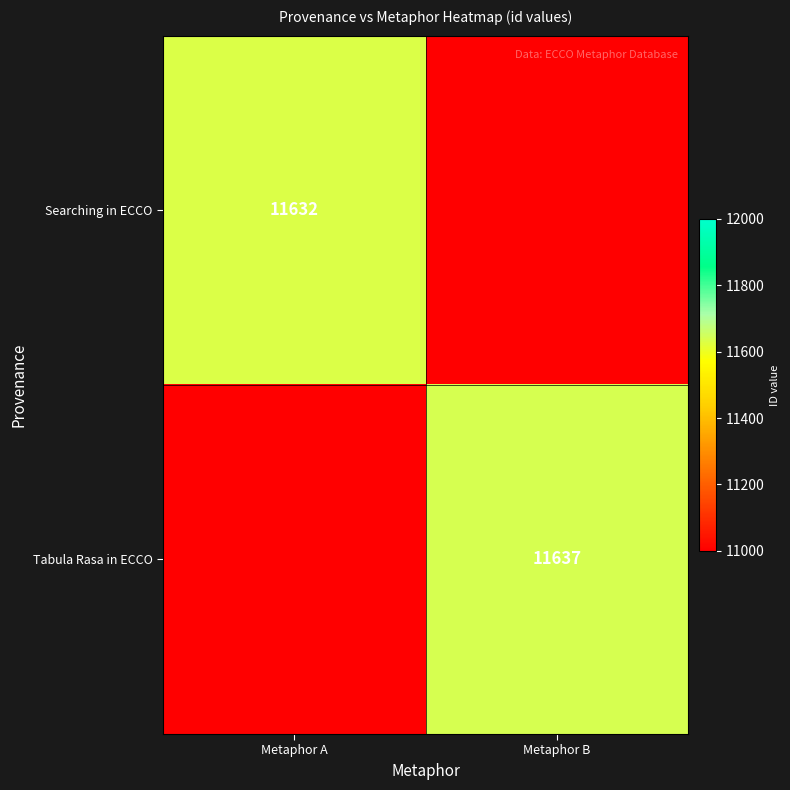

Which has a higher value, Metaphor B or Metaphor A?

Metaphor A